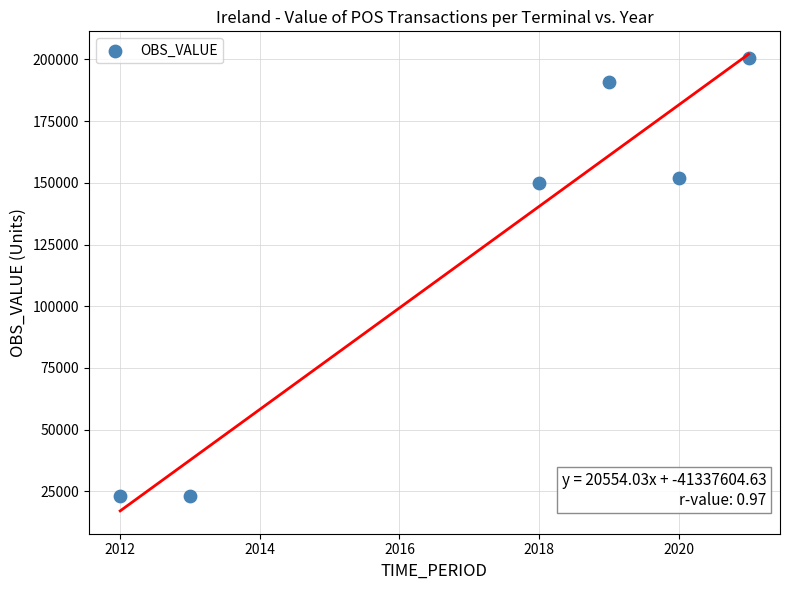

What is the range of Y values (max minus min)?

177156.8